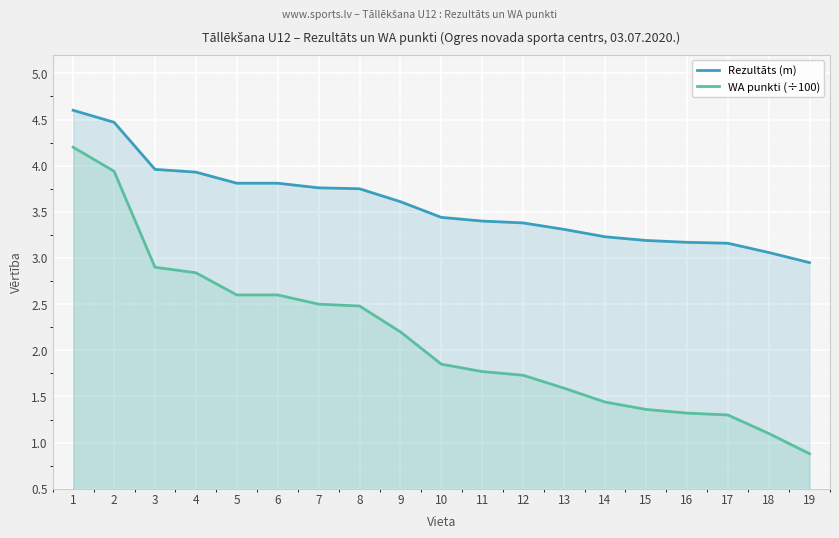

The WA punkti (÷100) series shows 2.0 at 15. True or false?

False